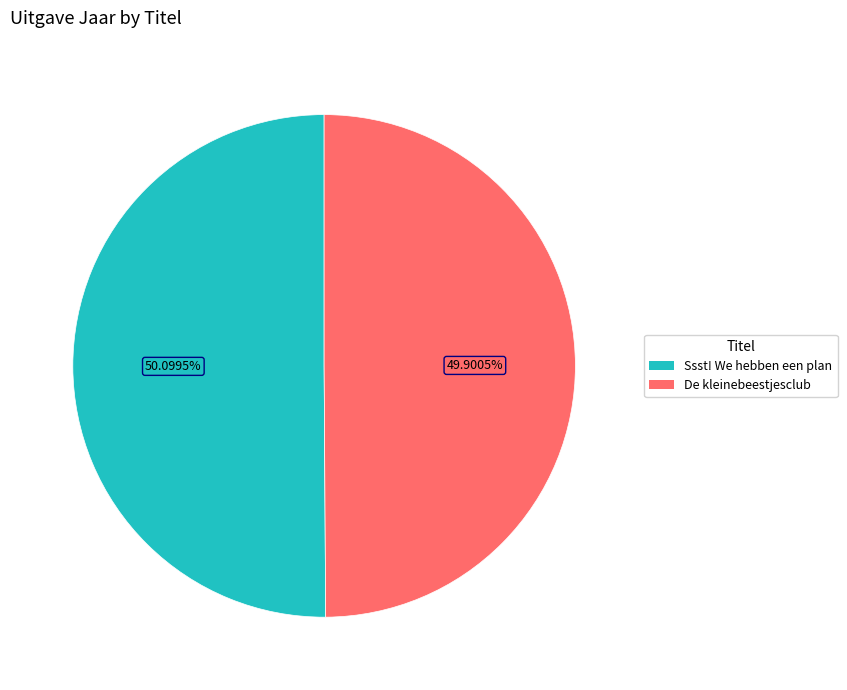

Approximately how many times larger is the value at Ssst! We hebben een plan compared to De kleinebeestjesclub?

1.0